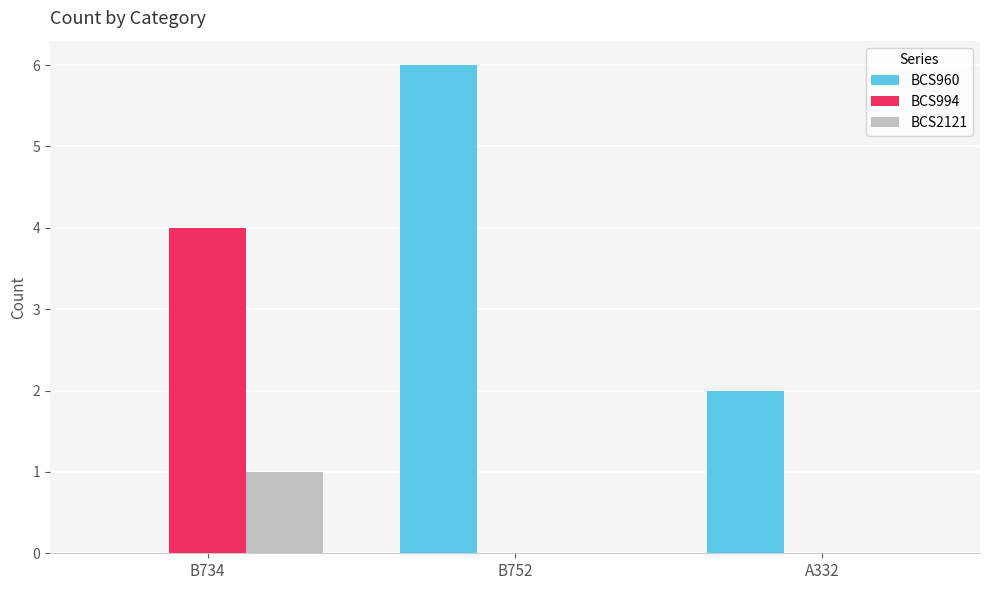

Which series has the largest total across all categories?

BCS960